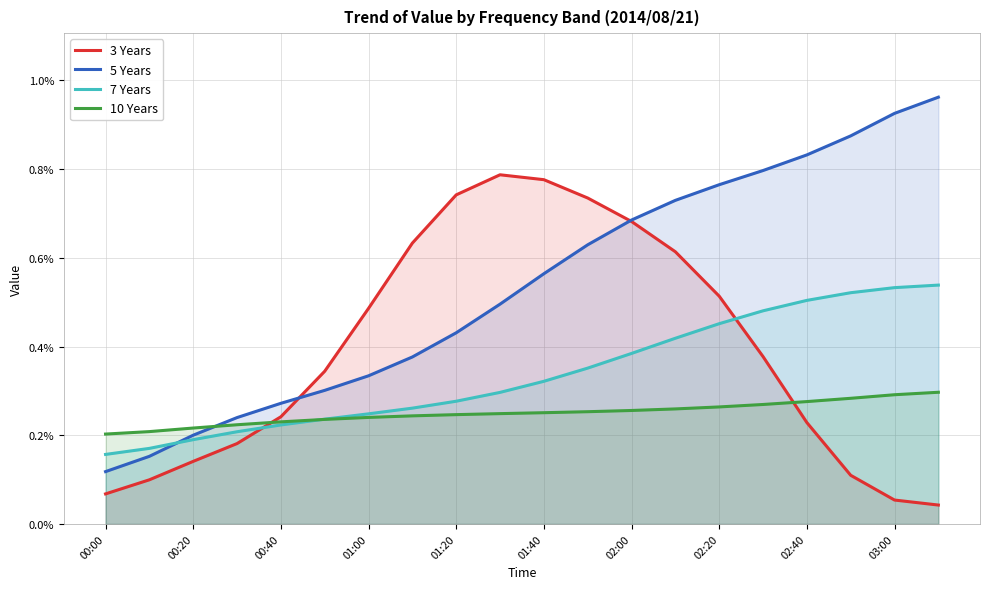

At which category is the sum across all series the highest?

13